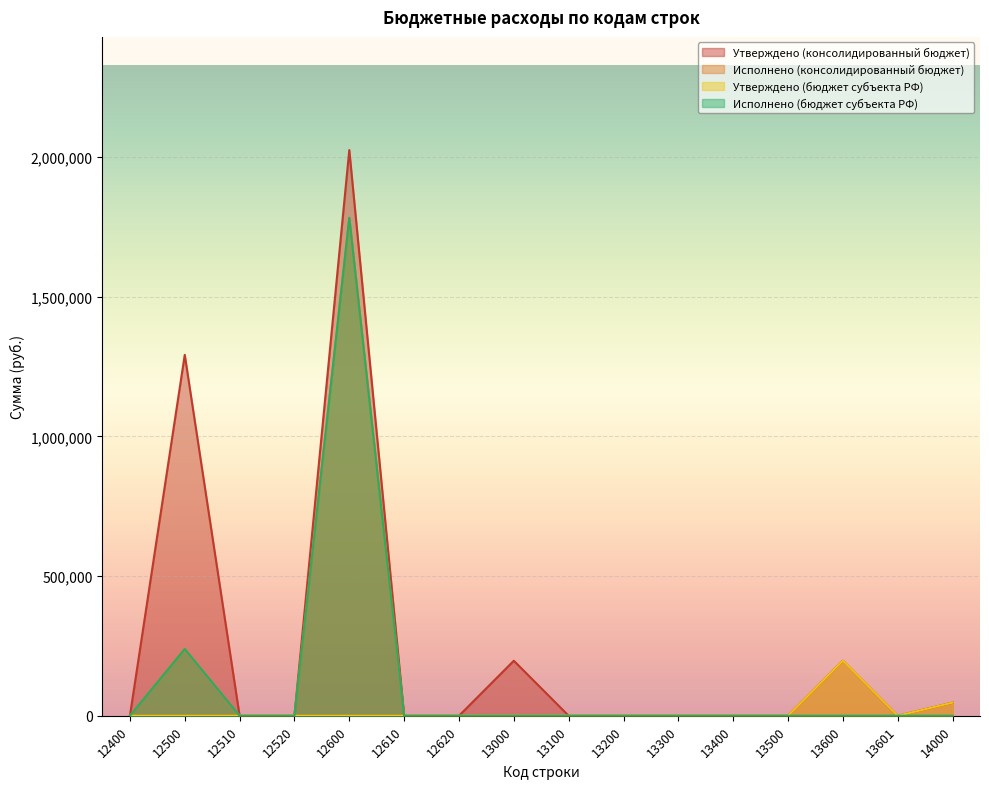

True or false: Утверждено (консолидированный бюджет) has a value of 1291880.0 at 12500.

True